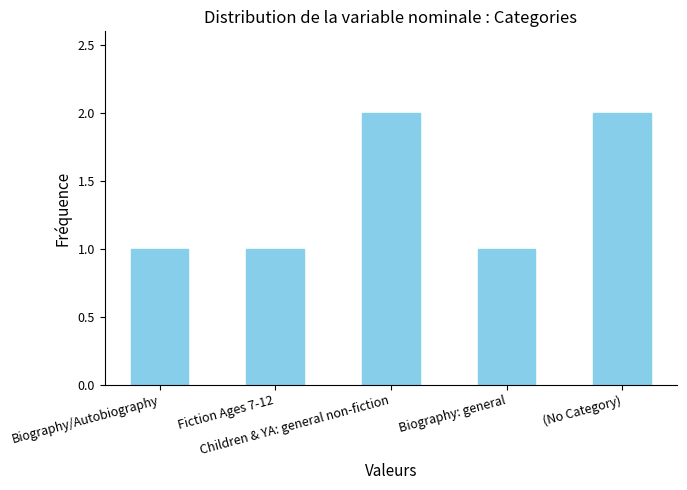

What is the value of the 3rd bar from the left?

2